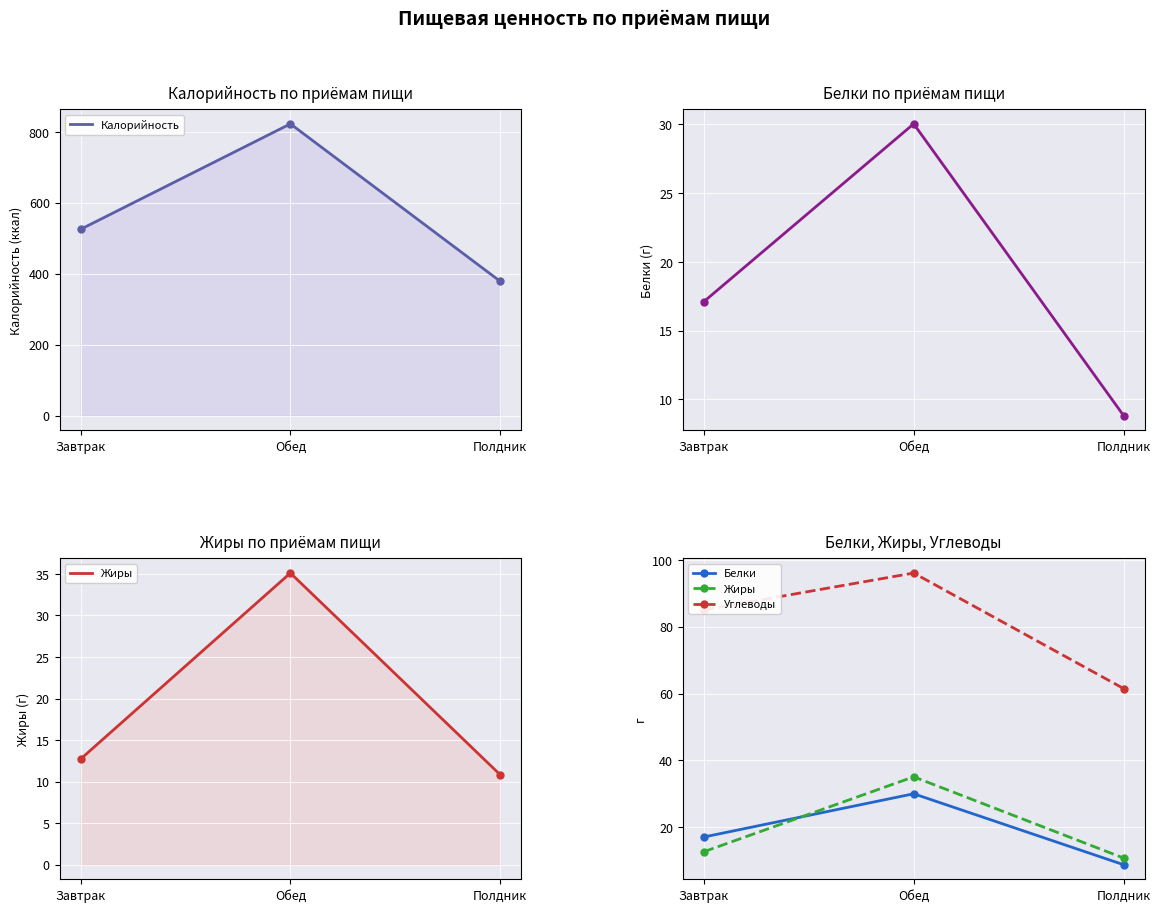

Reading right to left, transcribe all the data shown in this chart.

Калорийность: 378.4	822.5	525.0
Белки: 8.8	30.0	17.1
Жиры: 10.8	35.1	12.7
Углеводы: 61.5	96.0	85.0